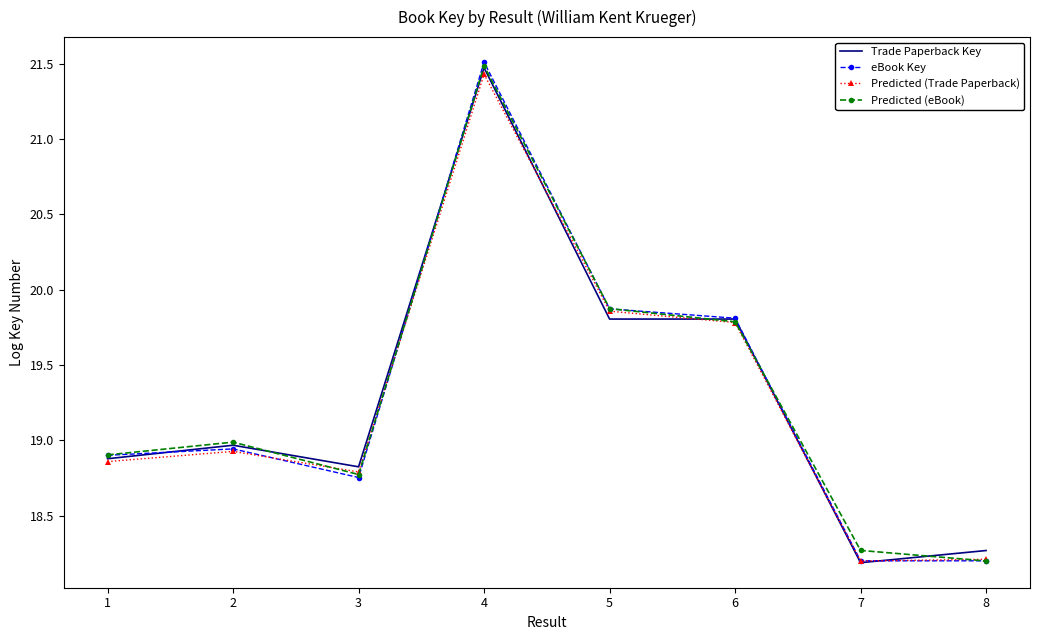

What is the maximum value shown in the chart?

21.5